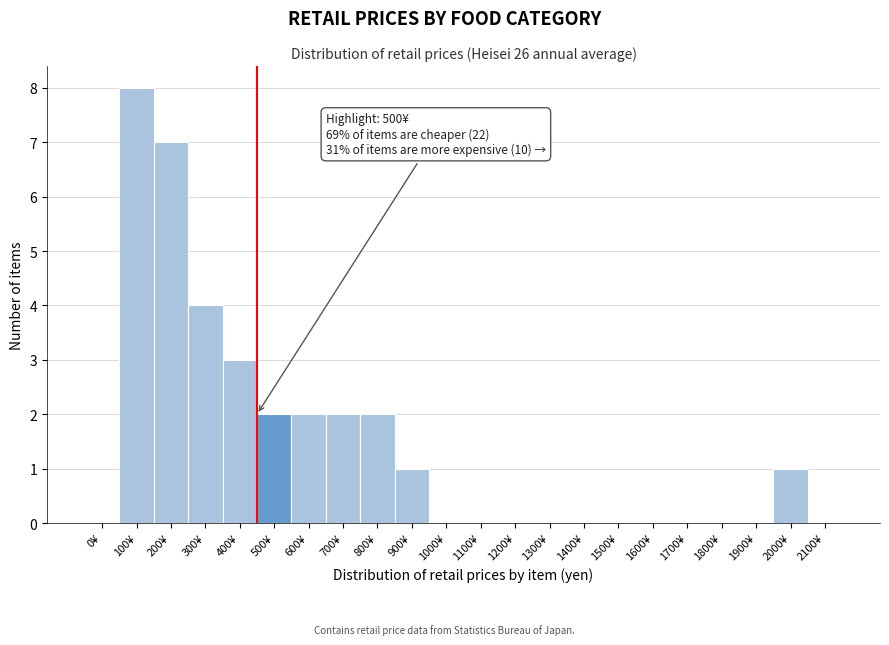

Reading left to right, list all the values displayed in this chart.

0¥=0	100¥=8	200¥=7	300¥=4	400¥=3	500¥=2	600¥=2	700¥=2	800¥=2	900¥=1	1000¥=0	1100¥=0	1200¥=0	1300¥=0	1400¥=0	1500¥=0	1600¥=0	1700¥=0	1800¥=0	1900¥=0	2000¥=1	2100¥=0